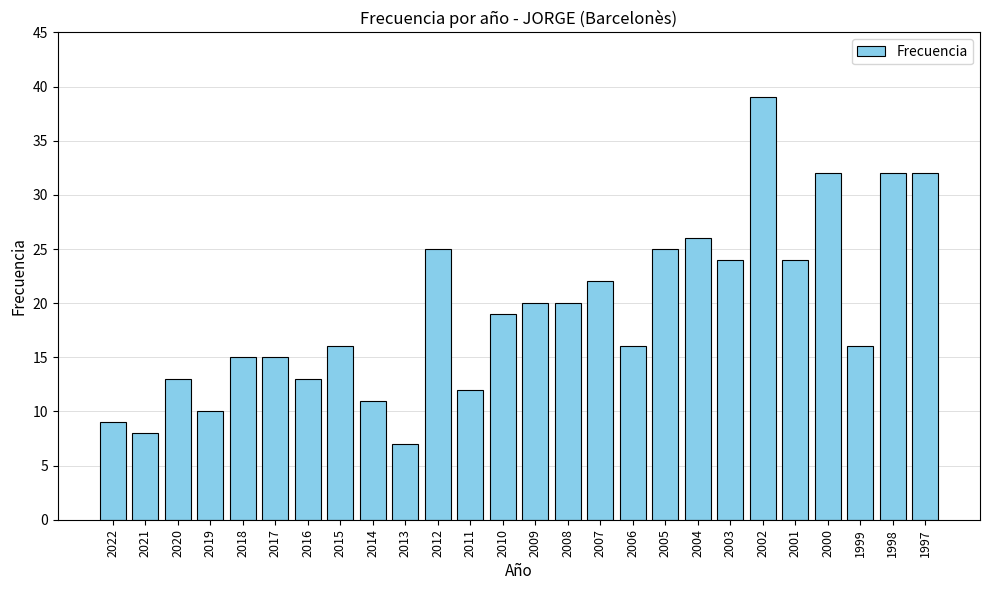

What value does the data have at 2019?

10